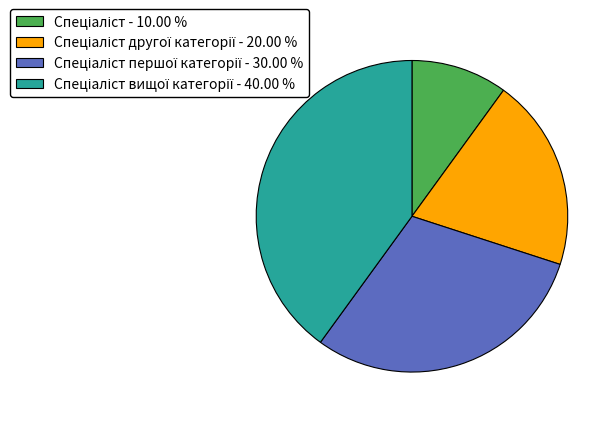

Is there any slice that represents more than half of the pie?

No